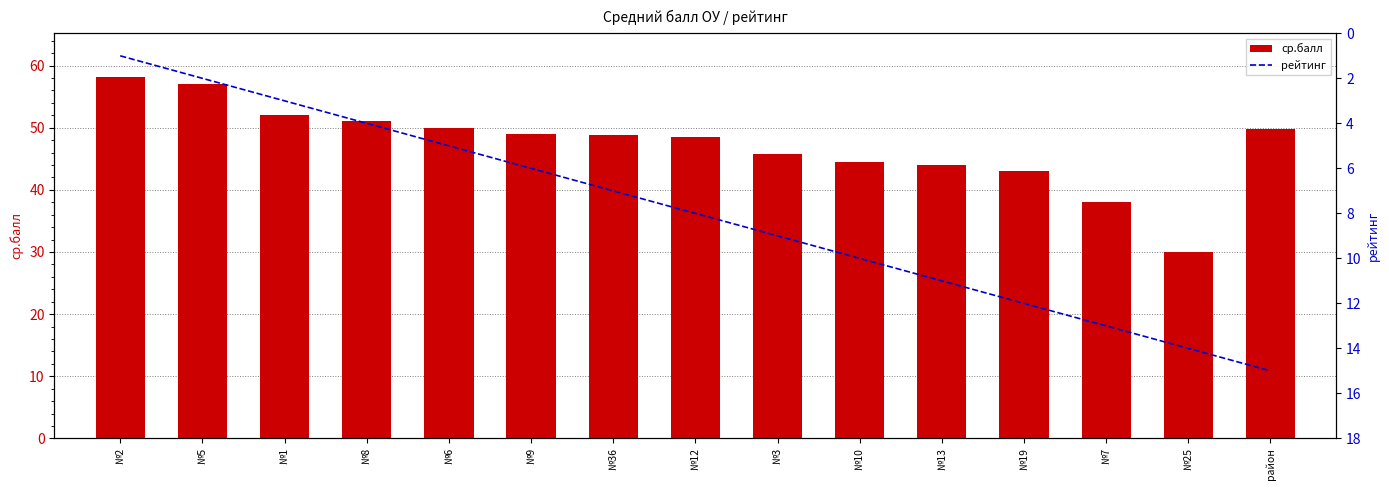

What is the minimum value for рейтинг?

1.0